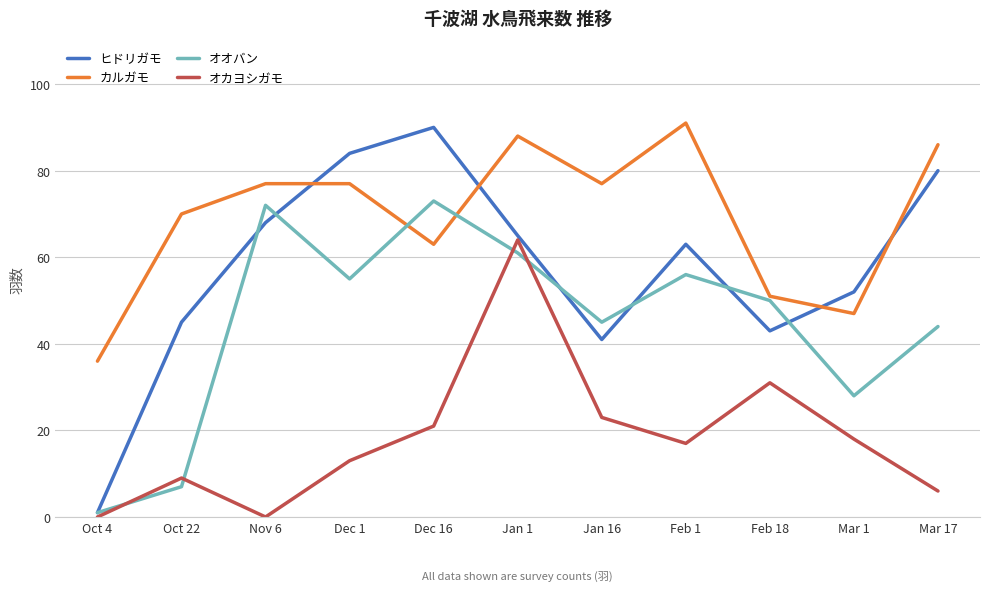

List the series in order of their overall mean, highest first.

カルガモ, ヒドリガモ, オオバン, オカヨシガモ